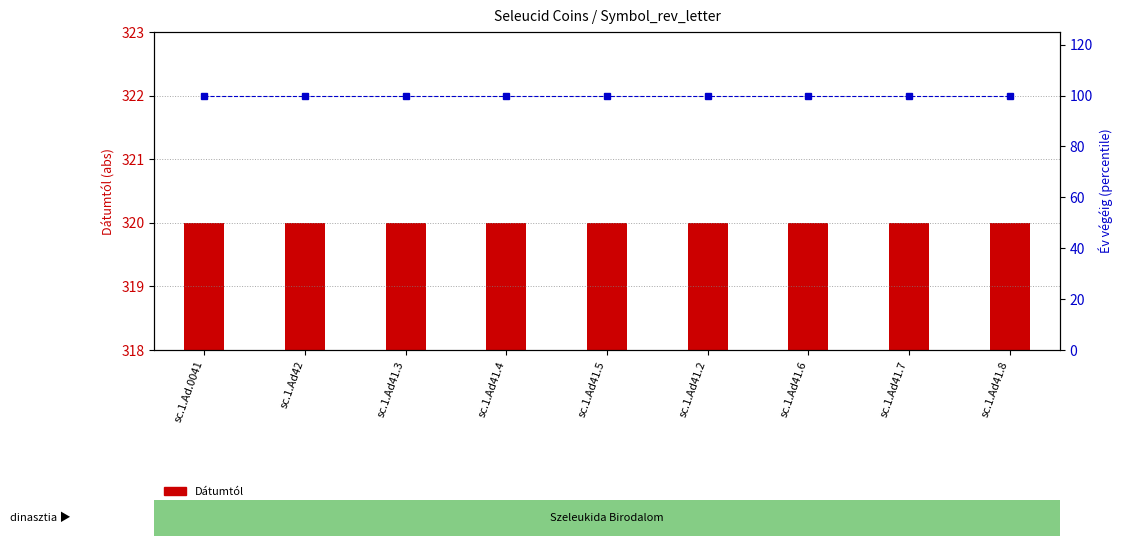

Which has a higher value, sc.1.Ad41.4 or sc.1.Ad41.5?

sc.1.Ad41.4